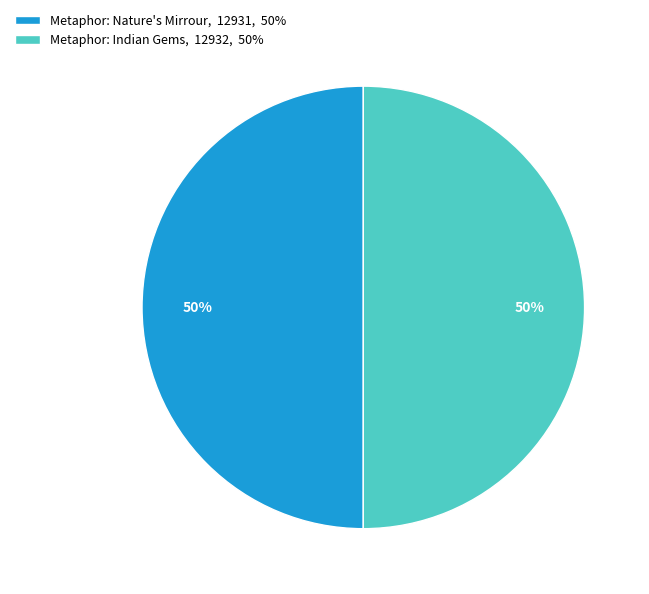

What is the ratio of the value at Metaphor: Nature's Mirrour, 12931, 50% to the value at Metaphor: Indian Gems, 12932, 50%?

1.0